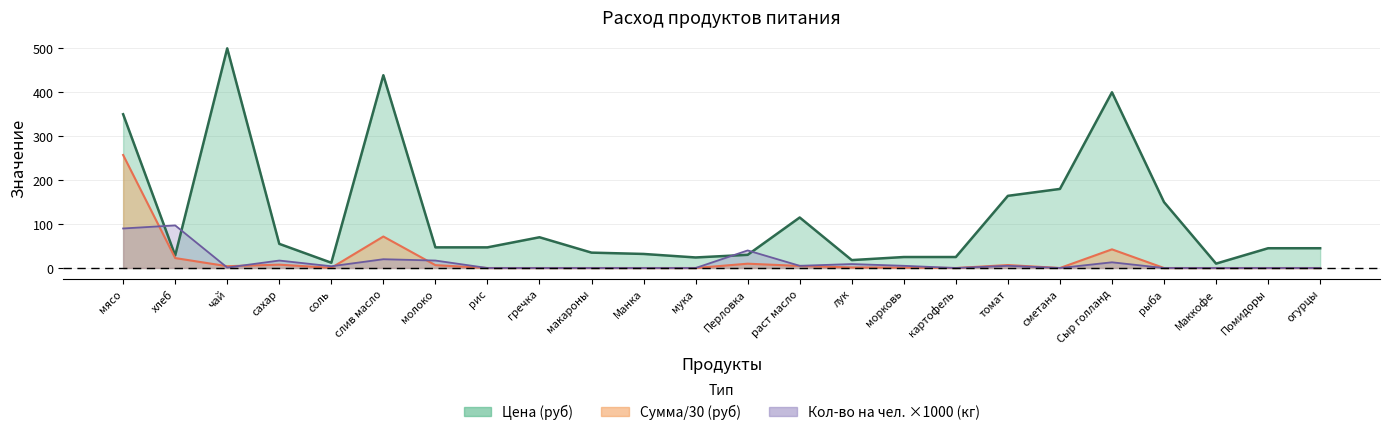

How many data points in qty_per_person are above 4?

11